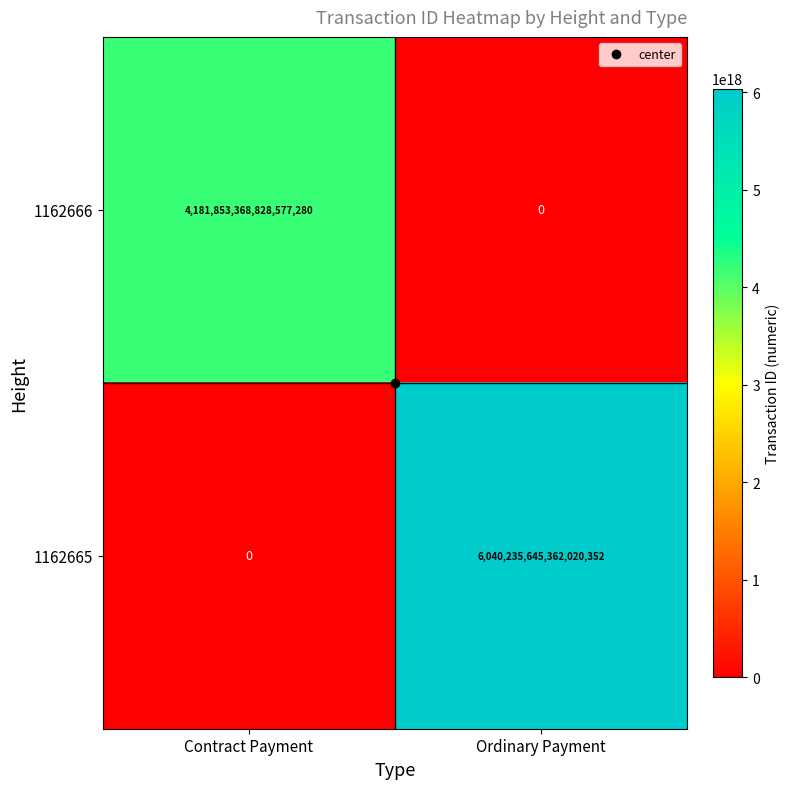

Rank the series at Ordinary Payment from lowest to highest value.

1162666, 1162665